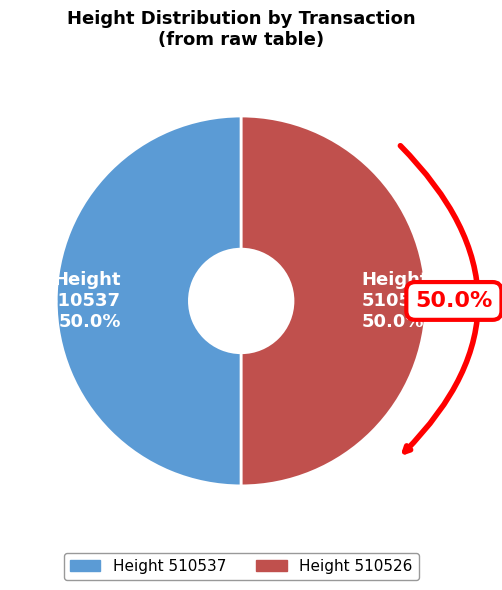

Is the sum of 510526 and 510537 greater than half?

Yes